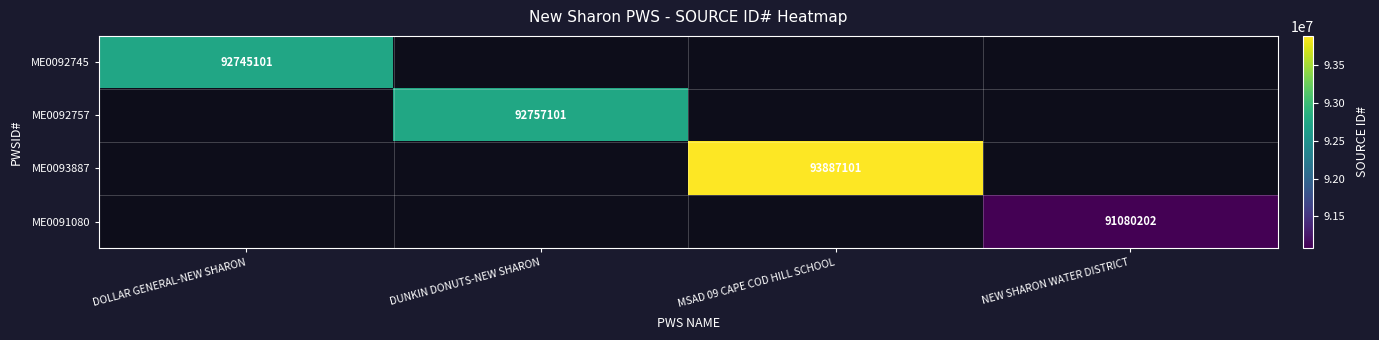

The ME0091080 series shows 91080202 at NEW SHARON WATER DISTRICT. True or false?

True